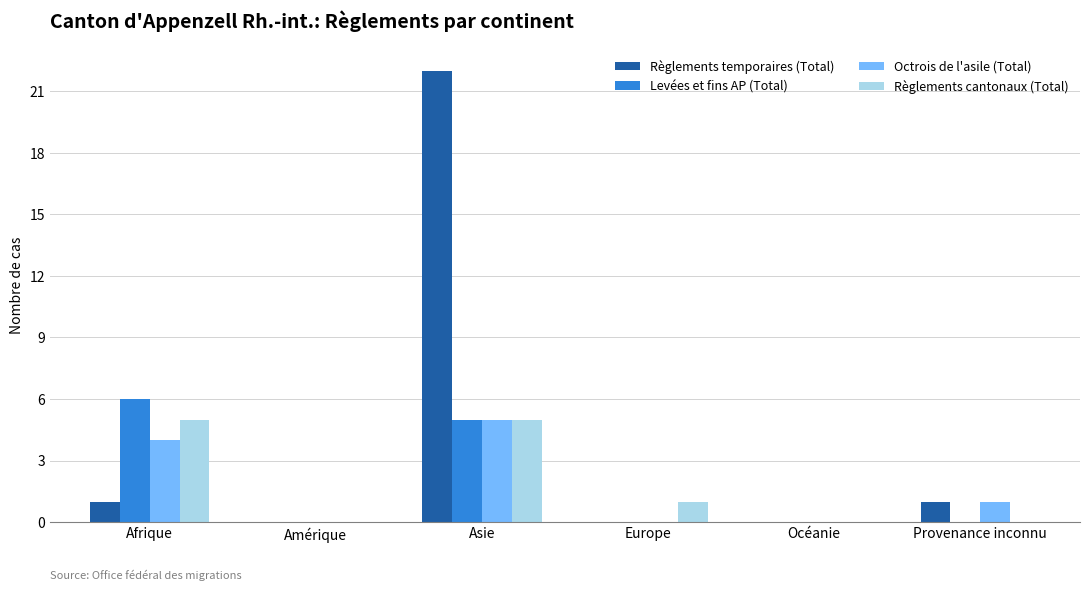

What is the difference between the Règlements cantonaux (Total) values at Amérique and Afrique?

5